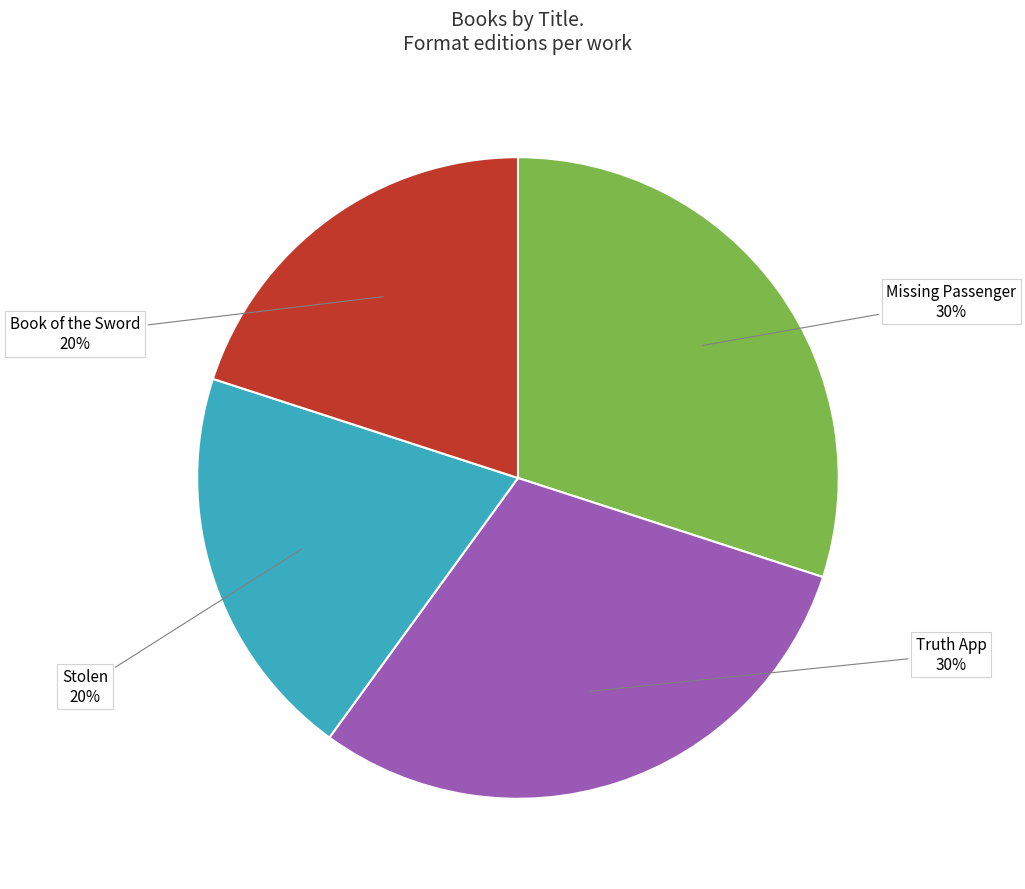

To the nearest percent, what is the average slice percentage?

25%